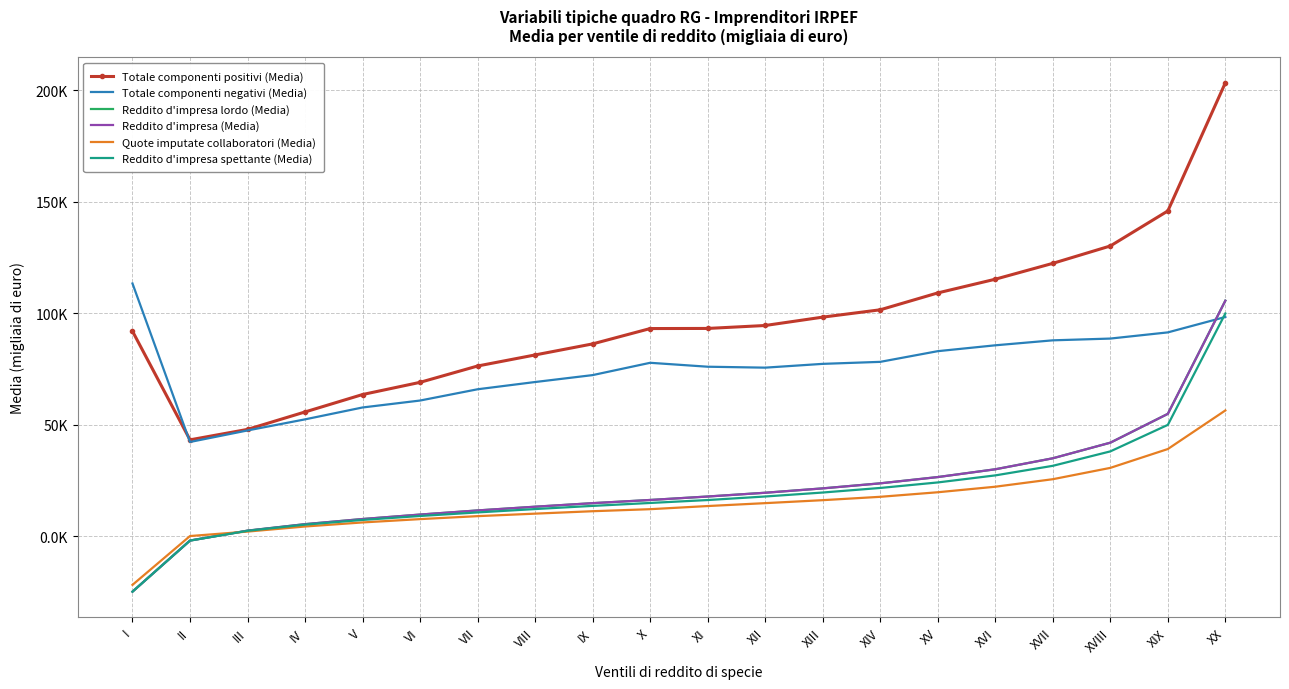

Rank the series by their maximum value, from highest to lowest.

Totale componenti positivi (Media), Totale componenti negativi (Media), Reddito d'impresa lordo (Media), Reddito d'impresa (Media), Reddito d'impresa spettante (Media), Quote imputate collaboratori (Media)